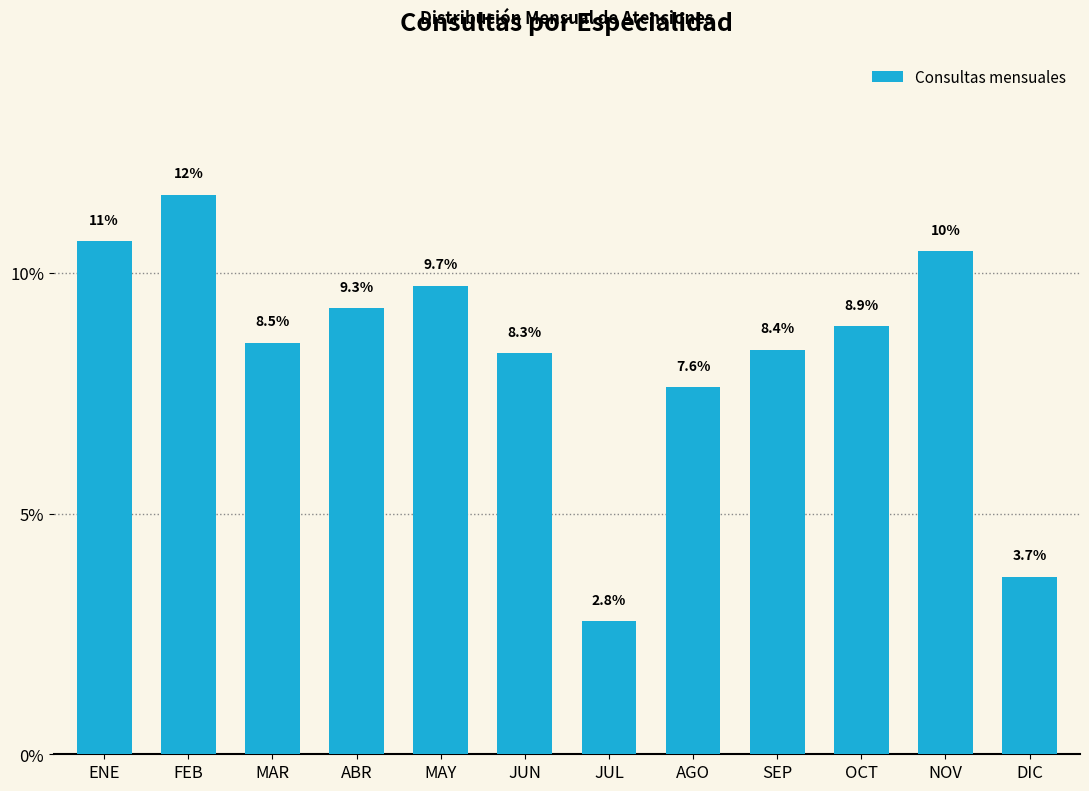

What is the change in value from FEB to SEP?

-3.2